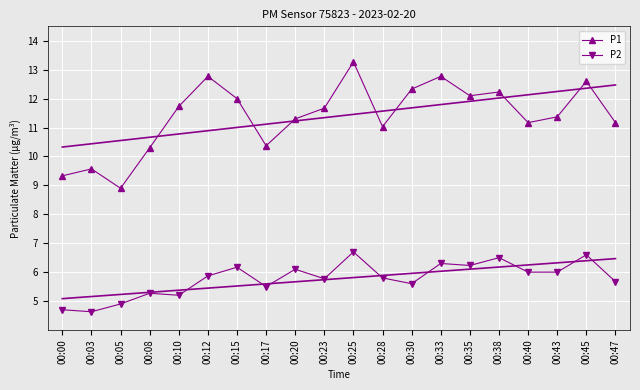

Where is the first local maximum for P1?

00:03